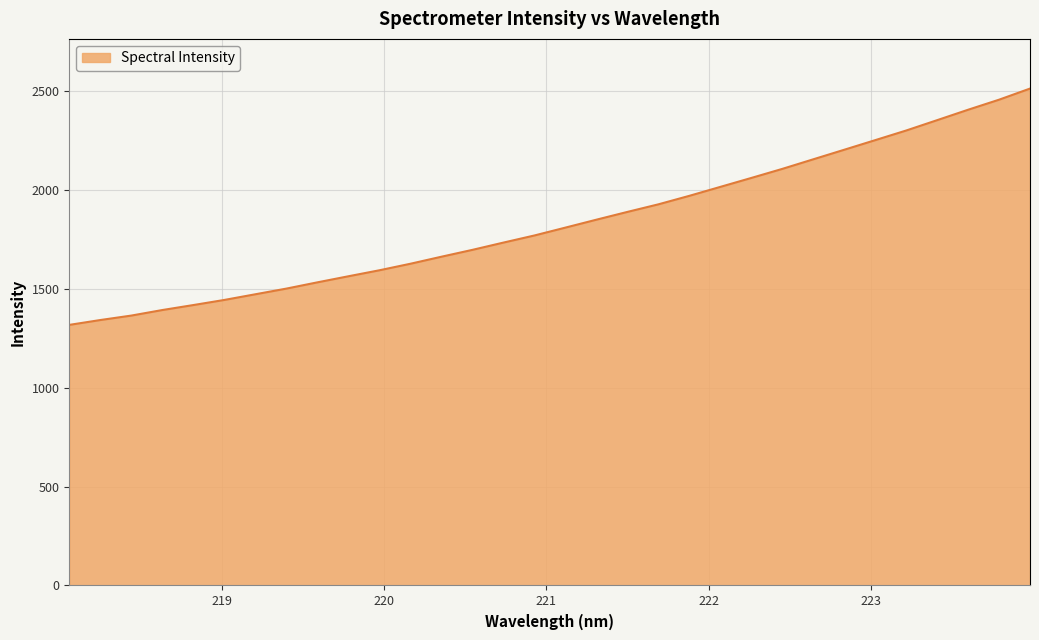

What is the difference between the maximum and minimum values?

1194.7